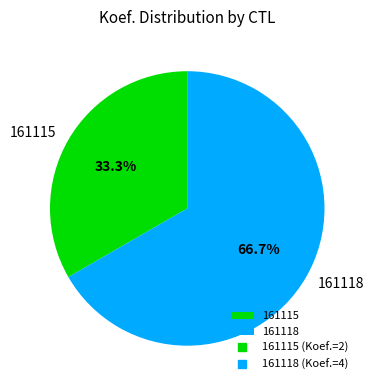

What percentage is NOT represented by 161115?

66.7%